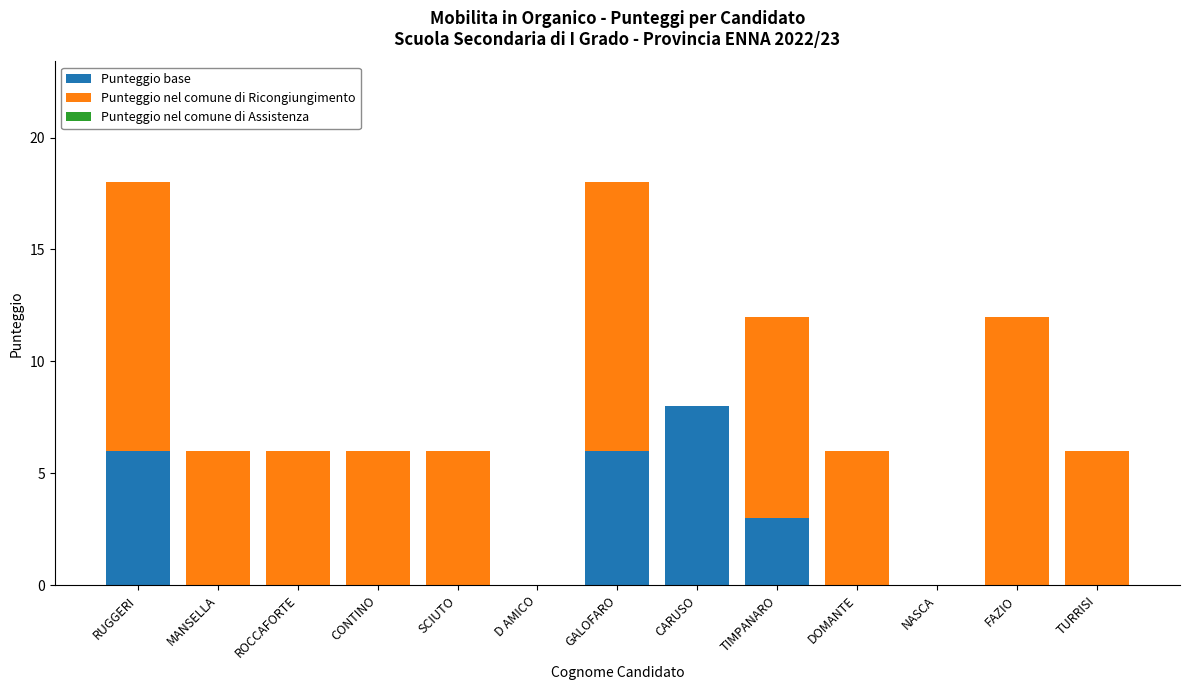

What is the sum of the Punteggio base values at CONTINO and CARUSO?

8